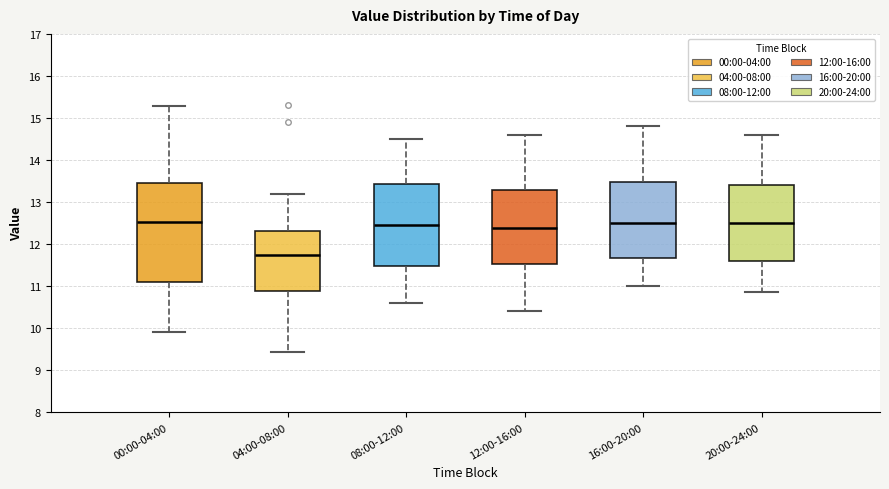

Comparing the boxes themselves (not the whiskers), which one is the tallest?

00:00-04:00